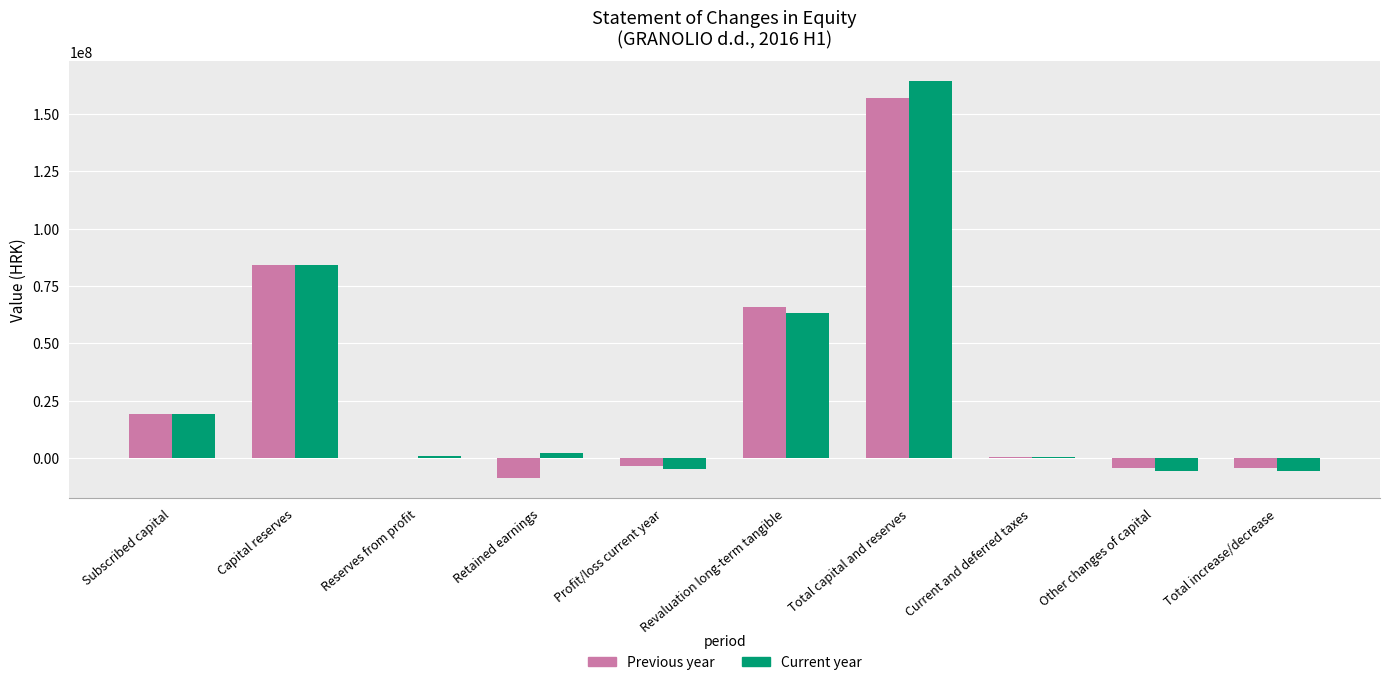

The value of Previous year at Revaluation long-term tangible is 65928540.0. True or false?

True